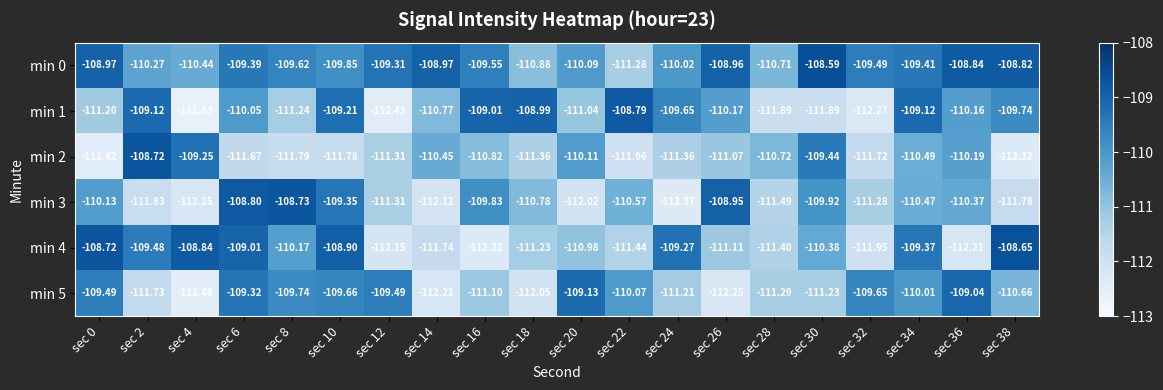

What is the total value across all series at sec 26?

-662.5